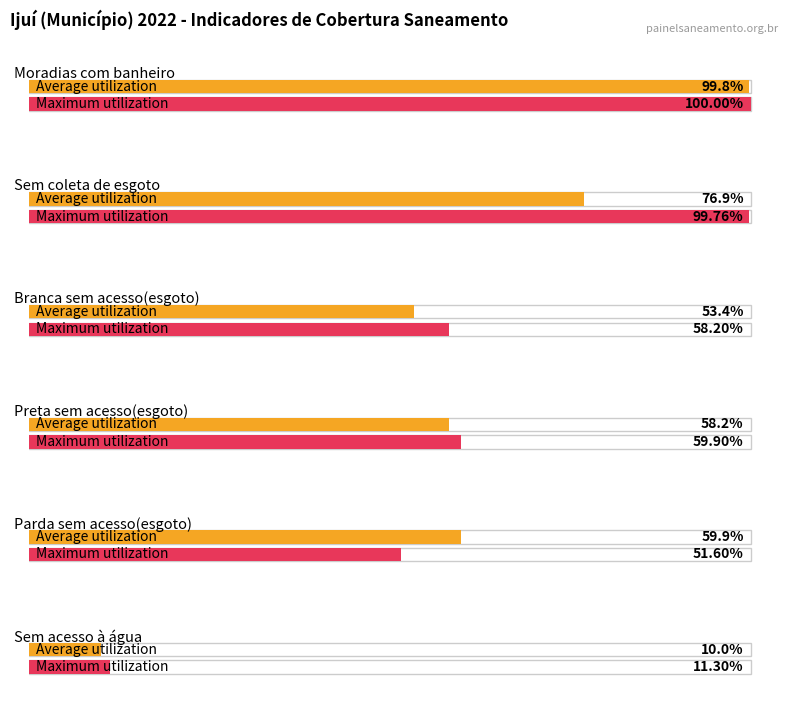

Where is Maximum utilization nearest to the value 0?

Sem acesso
à água